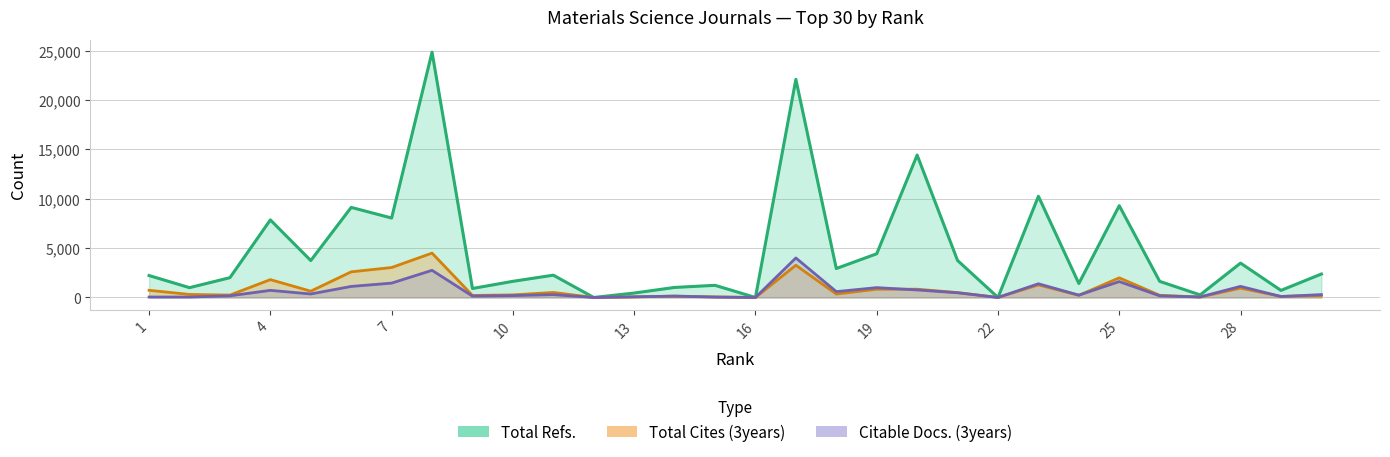

The Citable Docs. (3years) series shows -1574 at 16. True or false?

False